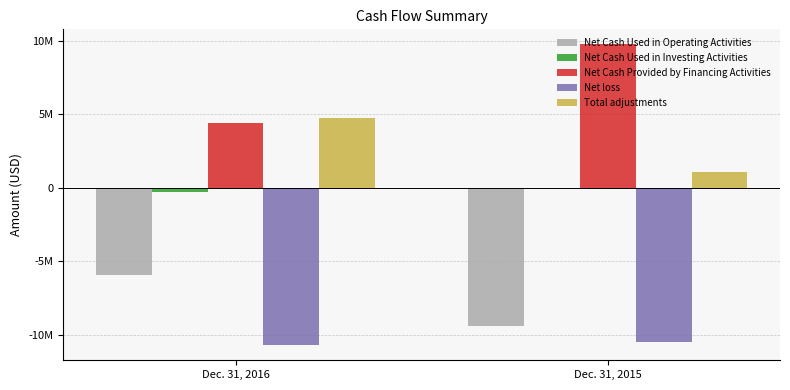

What are all the series names shown in the legend?

Net Cash Used in Operating Activities, Net Cash Used in Investing Activities, Net Cash Provided by Financing Activities, Net loss, Total adjustments